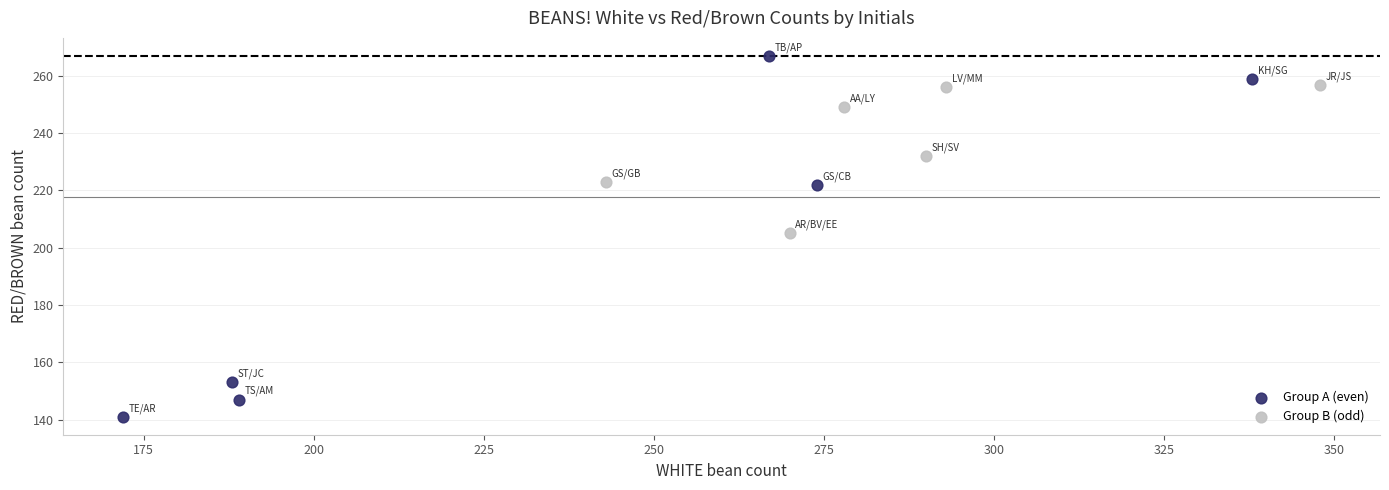

Which series reaches the minimum Y coordinate?

Group A (even)